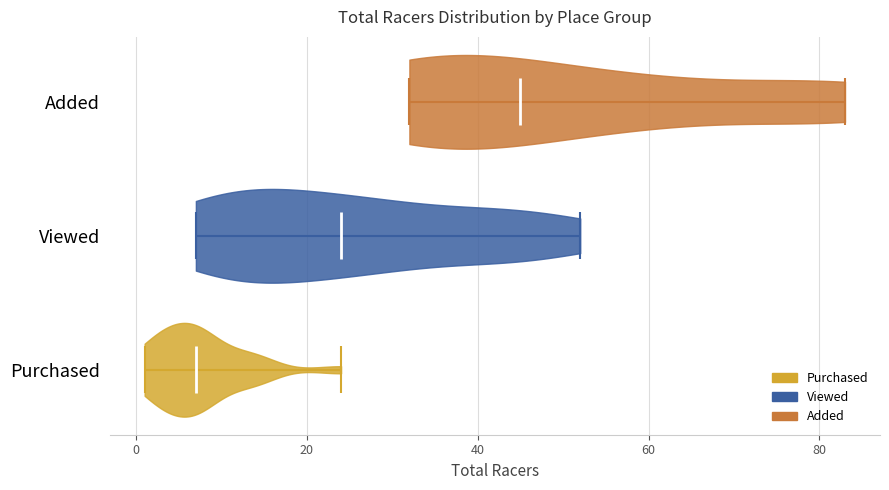

Reading bottom to top, read every violin against the x-axis: where its median line is, and the lowest and highest points it reaches. The values are not printed on the chart, so give them approximately, as read against the axis.

Purchased: median line 8, lowest point 2, highest point 24
Viewed: median line 24, lowest point 8, highest point 52
Added: median line 46, lowest point 32, highest point 84